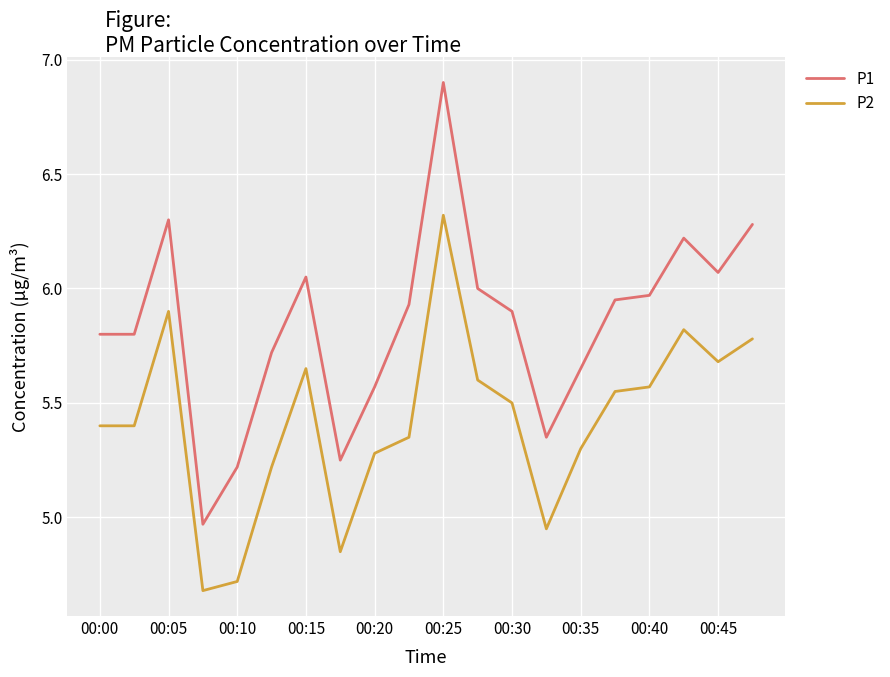

What is the difference between the second highest and second lowest values in the P1 series?

1.1